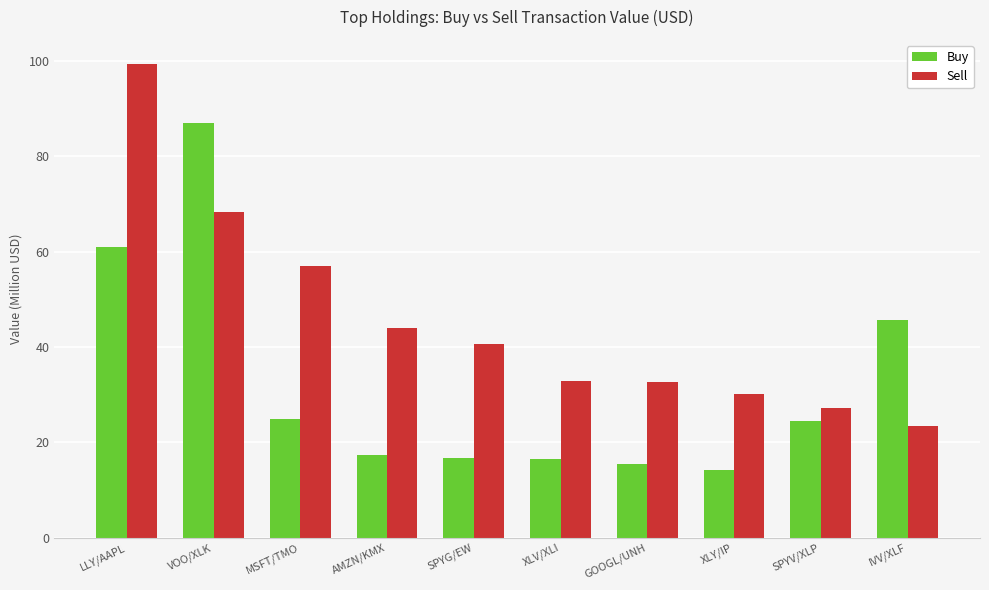

What is the label of the 3rd bar from the left?

MSFT/TMO